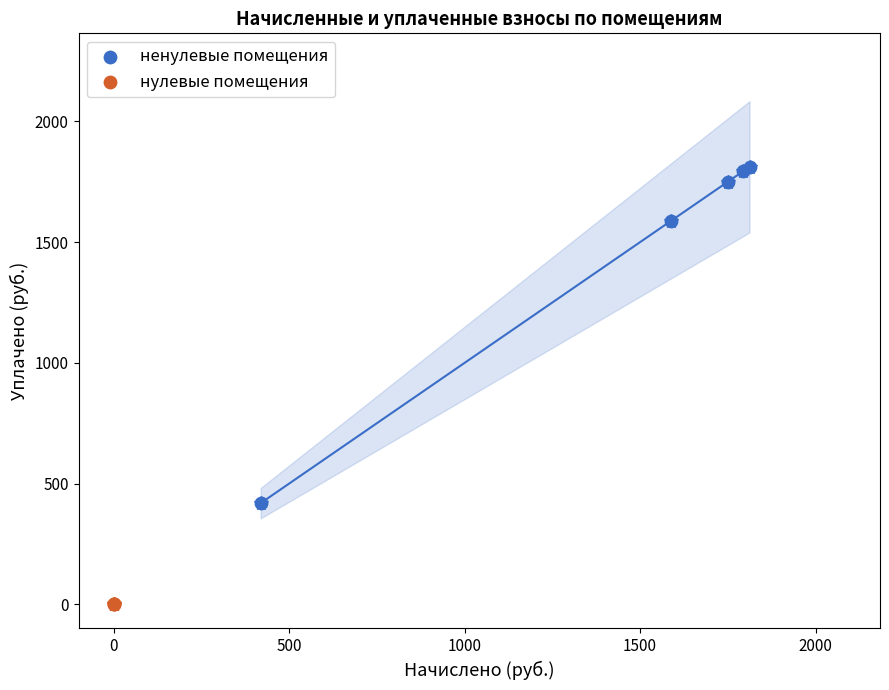

Which series reaches the maximum Y coordinate?

ненулевые помещения